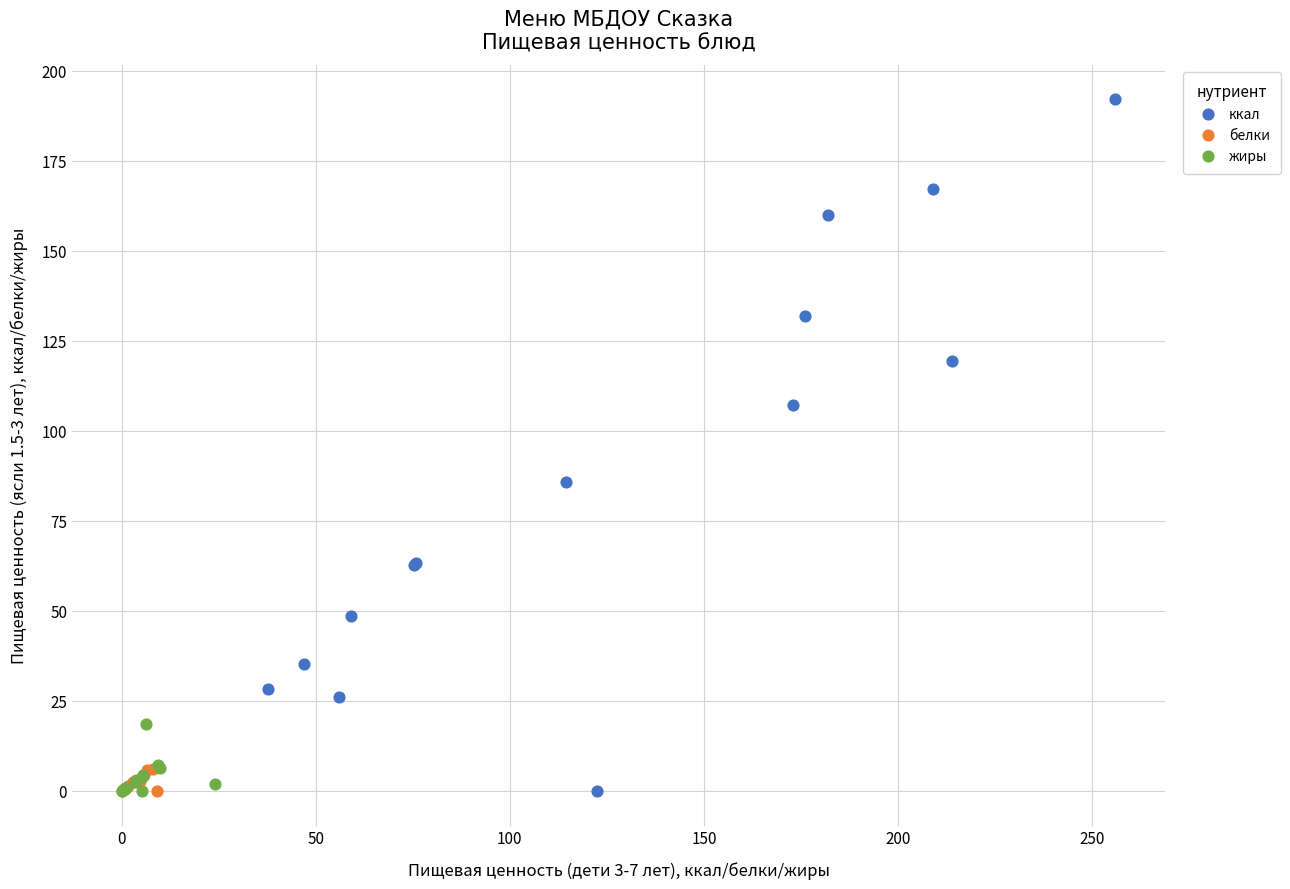

Which series contains the highest Y value?

ккал